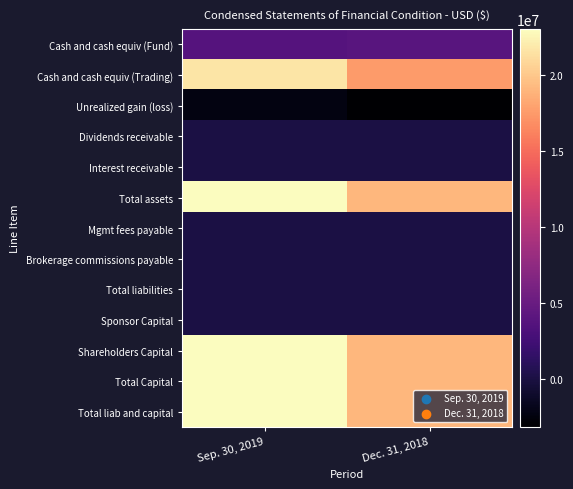

At which category does the chart reach its peak across all series?

Sep. 30, 2019